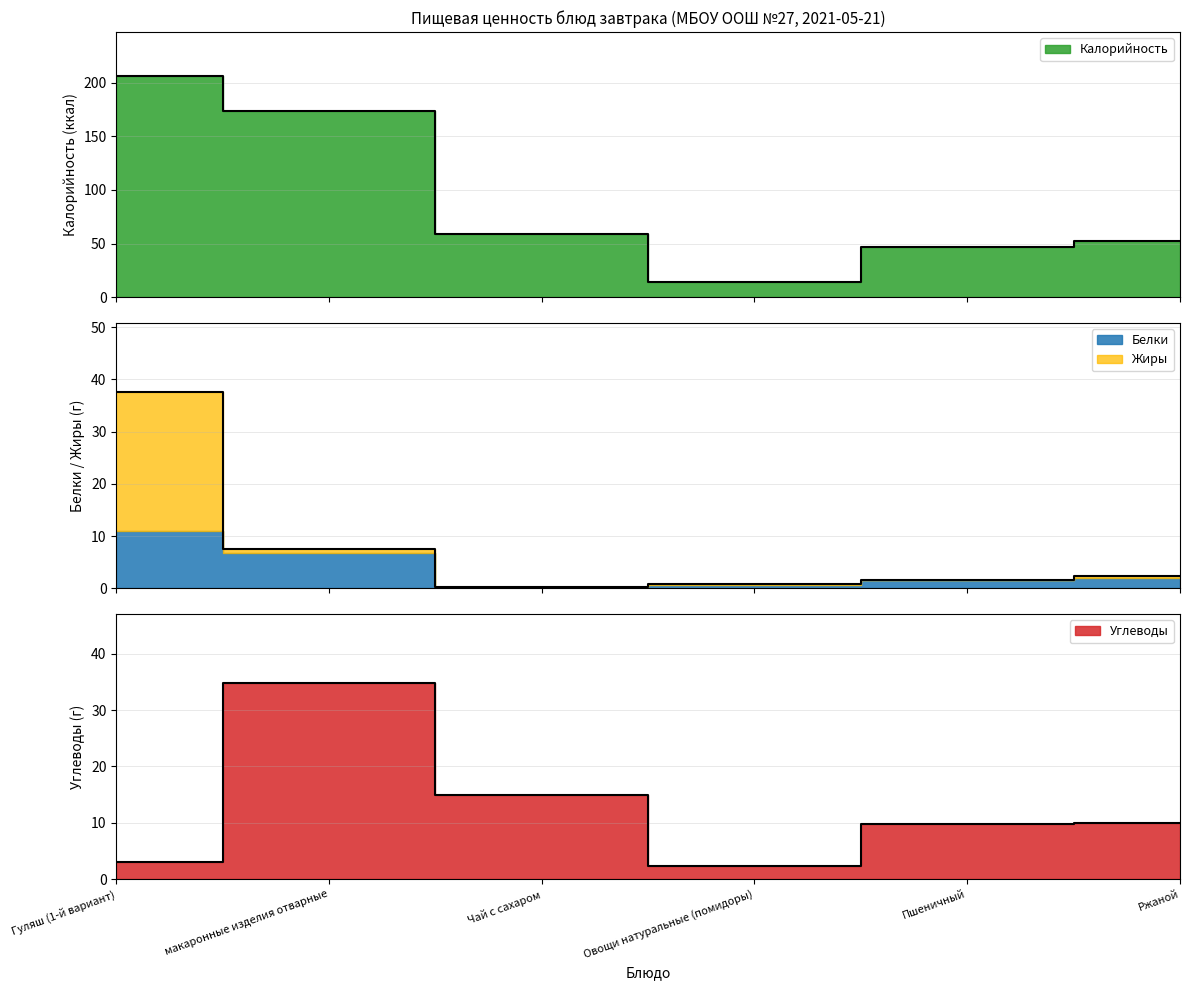

Count the number of categories in the chart.

6